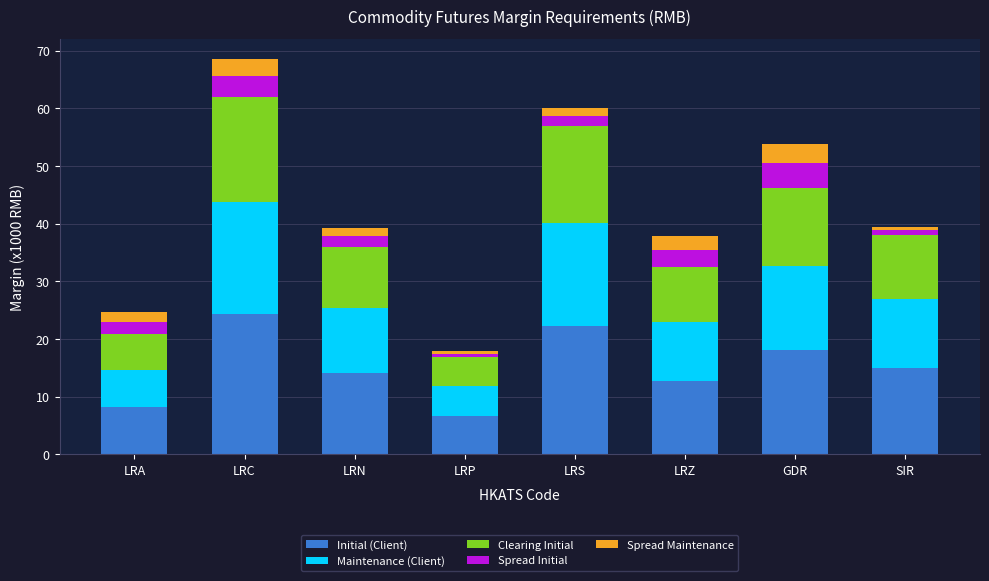

What is the difference between the maximum and minimum values in the Initial (Client) series?

17.7